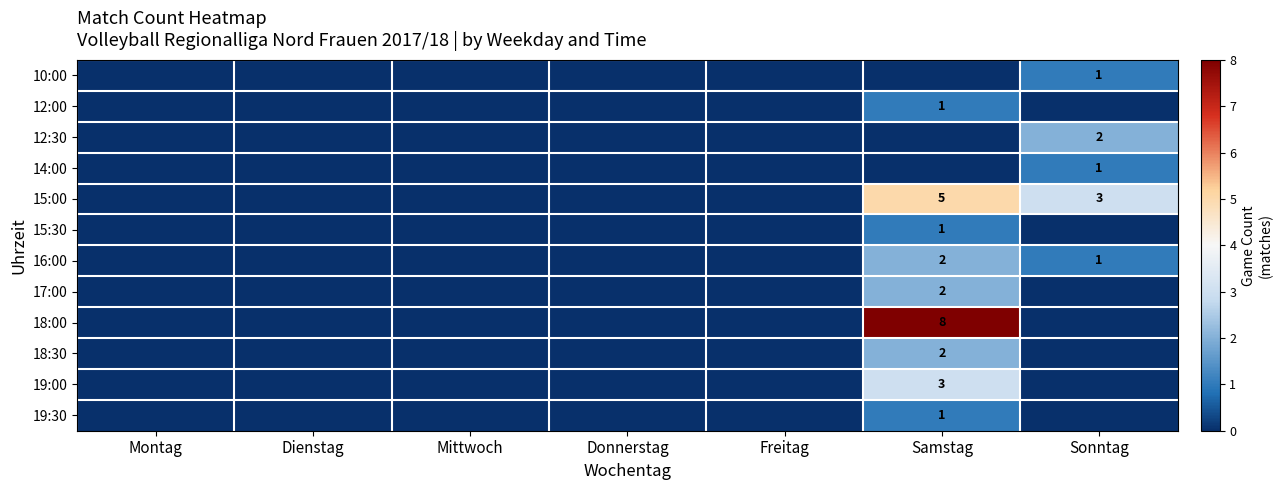

Count the number of data series in this chart.

12